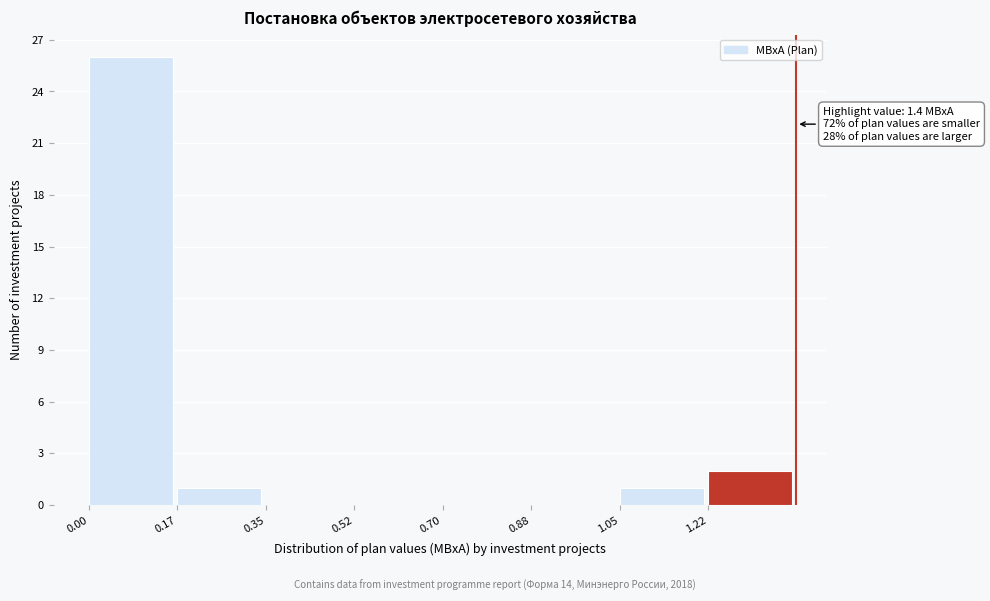

Which range on the x-axis has the tallest bar?

0.000 to 0.175